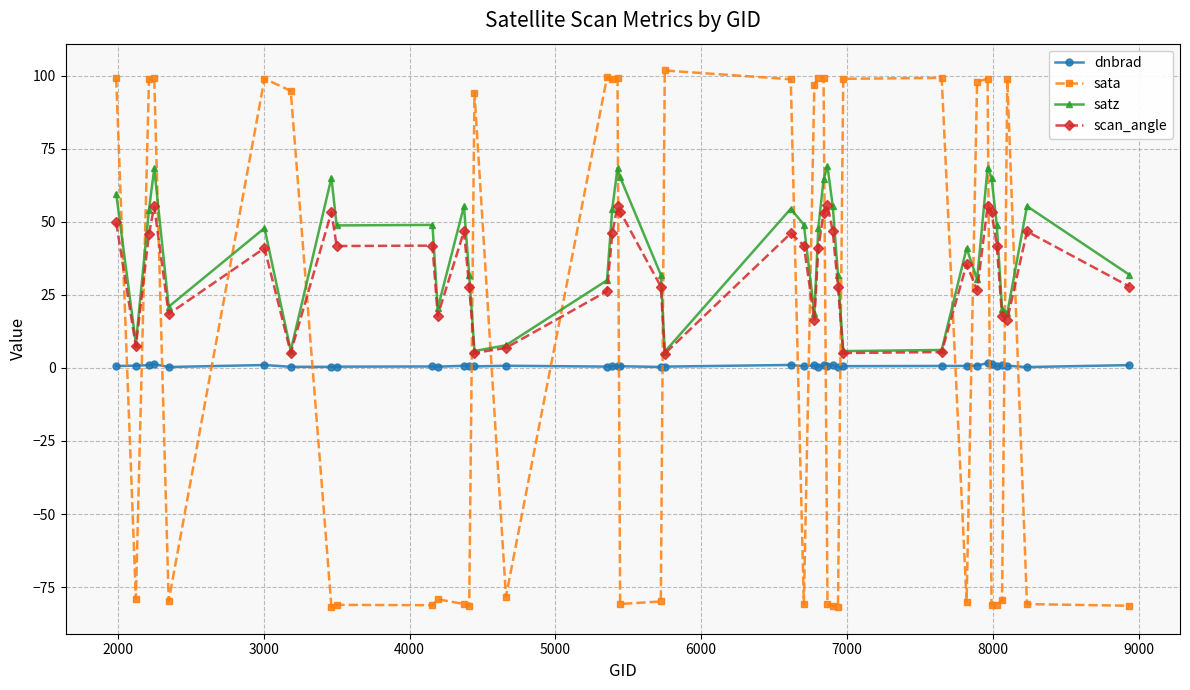

What is the highest value of the satz series?

69.0